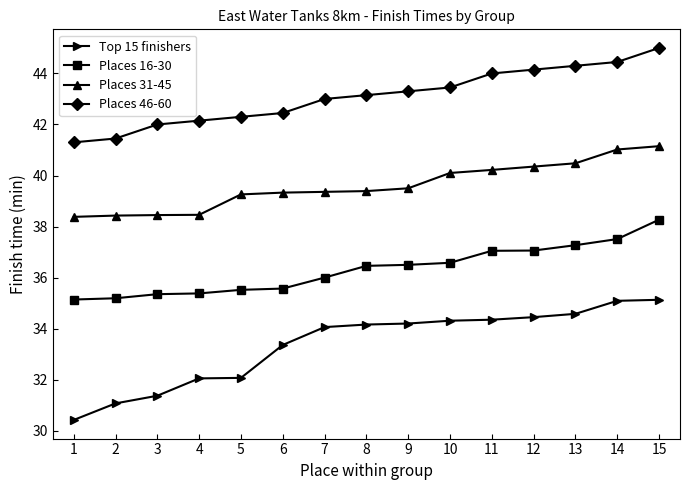

At 11, list the series in order from smallest to largest.

Top 15 finishers, Places 16-30, Places 31-45, Places 46-60